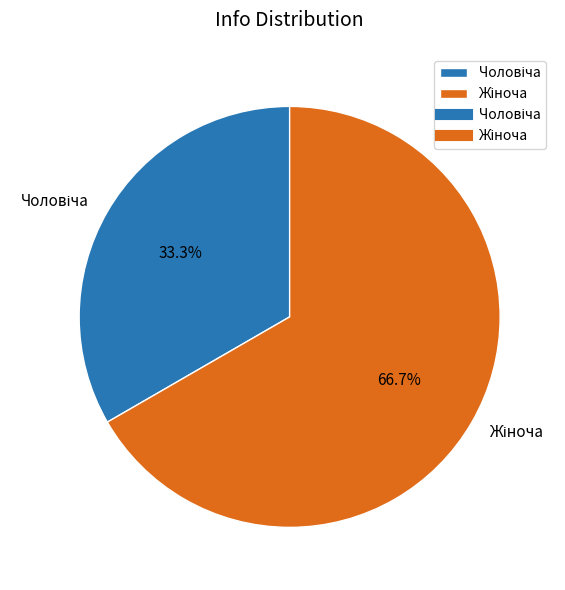

Is there a majority slice in this chart?

Yes